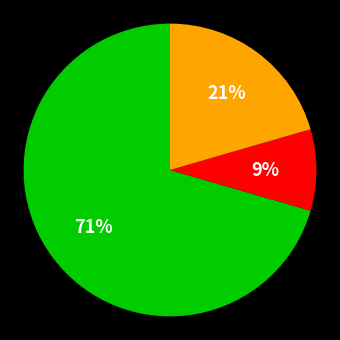

How many slices are in this pie chart?

3